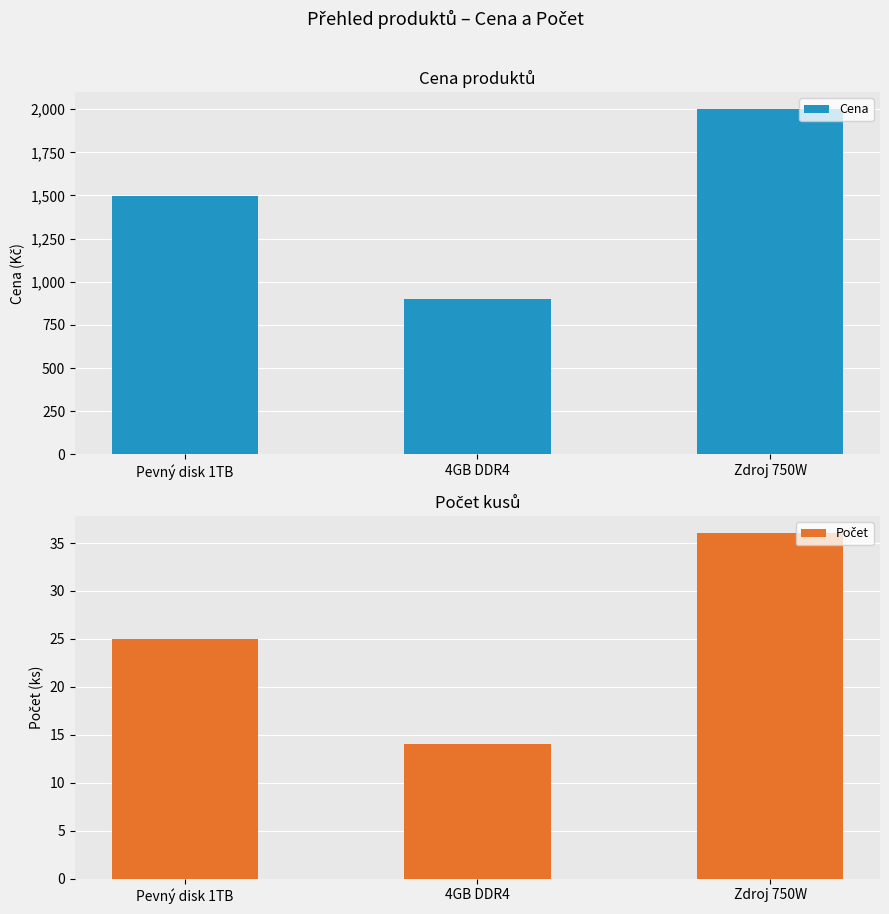

What is the value of the Cena bar at the 2nd from the left?

899